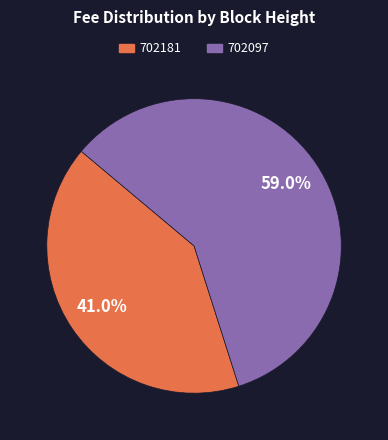

What is the total percentage of 702097 and 702181?

100.0%